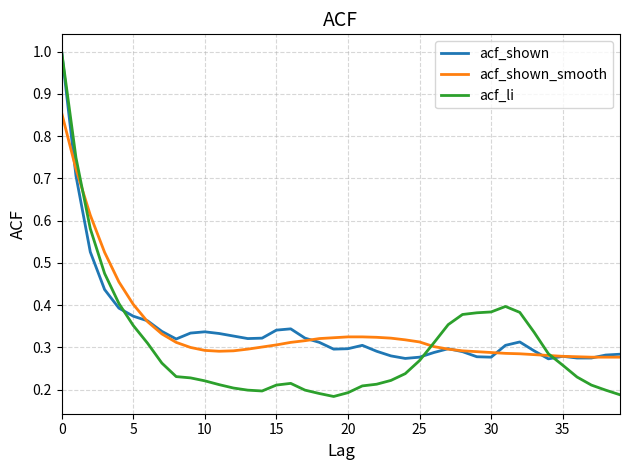

What is the maximum value shown in the chart?

1.0